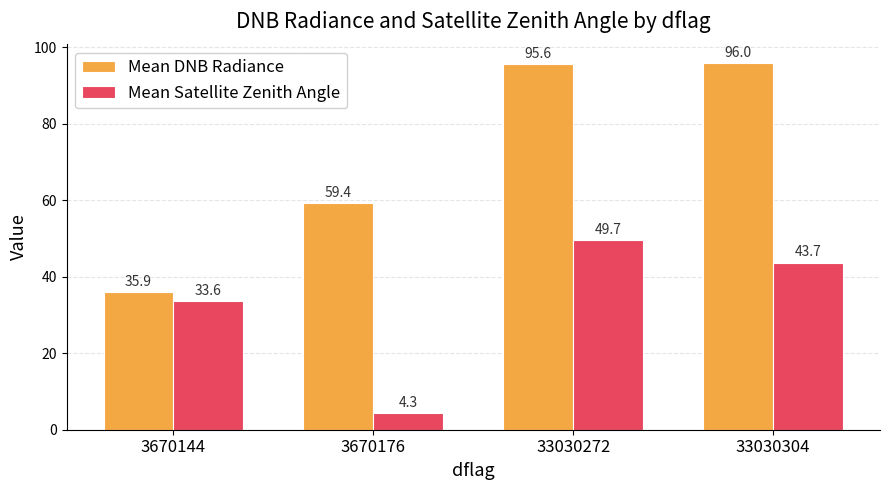

Is the value of Mean DNB Radiance at 33030304 greater than the value of Mean Satellite Zenith Angle at 33030272?

Yes